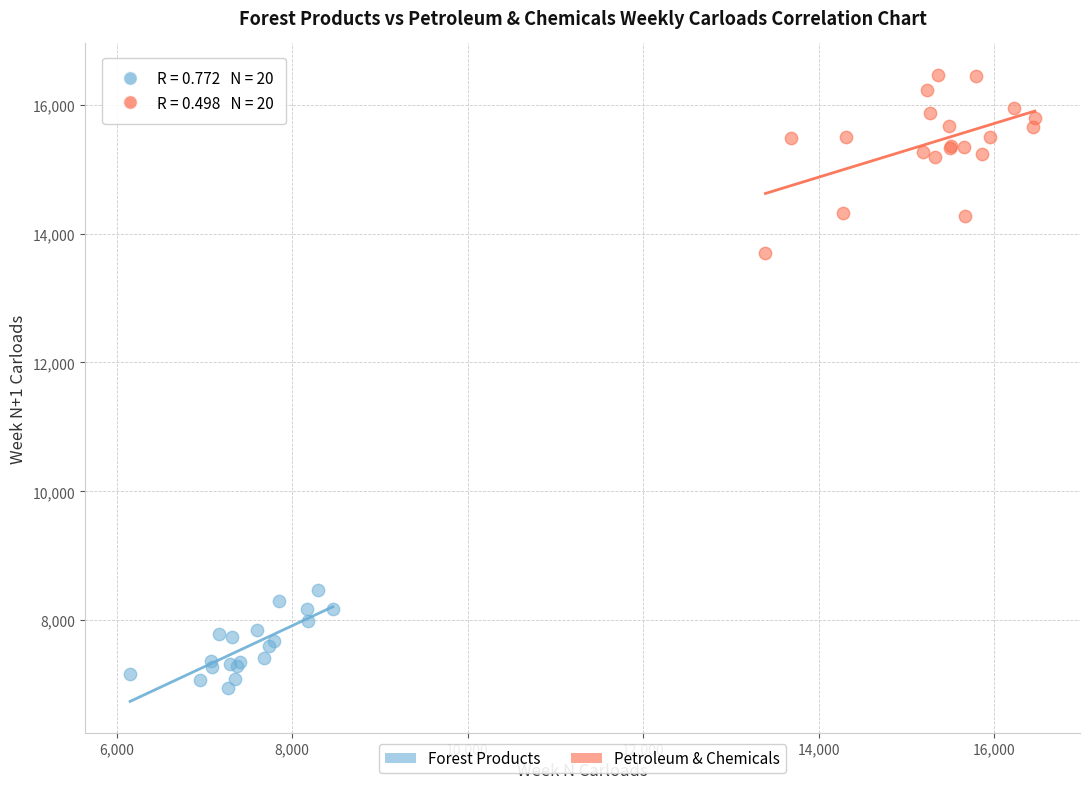

Which series has the widest spread of Y values?

Petroleum & Chemicals